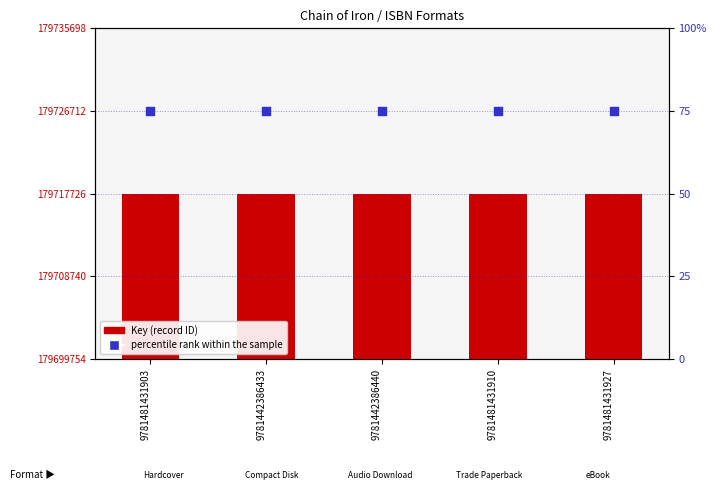

Is the value of Key (ISBN record) at 9781481431927 greater than the value of percentile rank within the sample at 9781442386440?

Yes